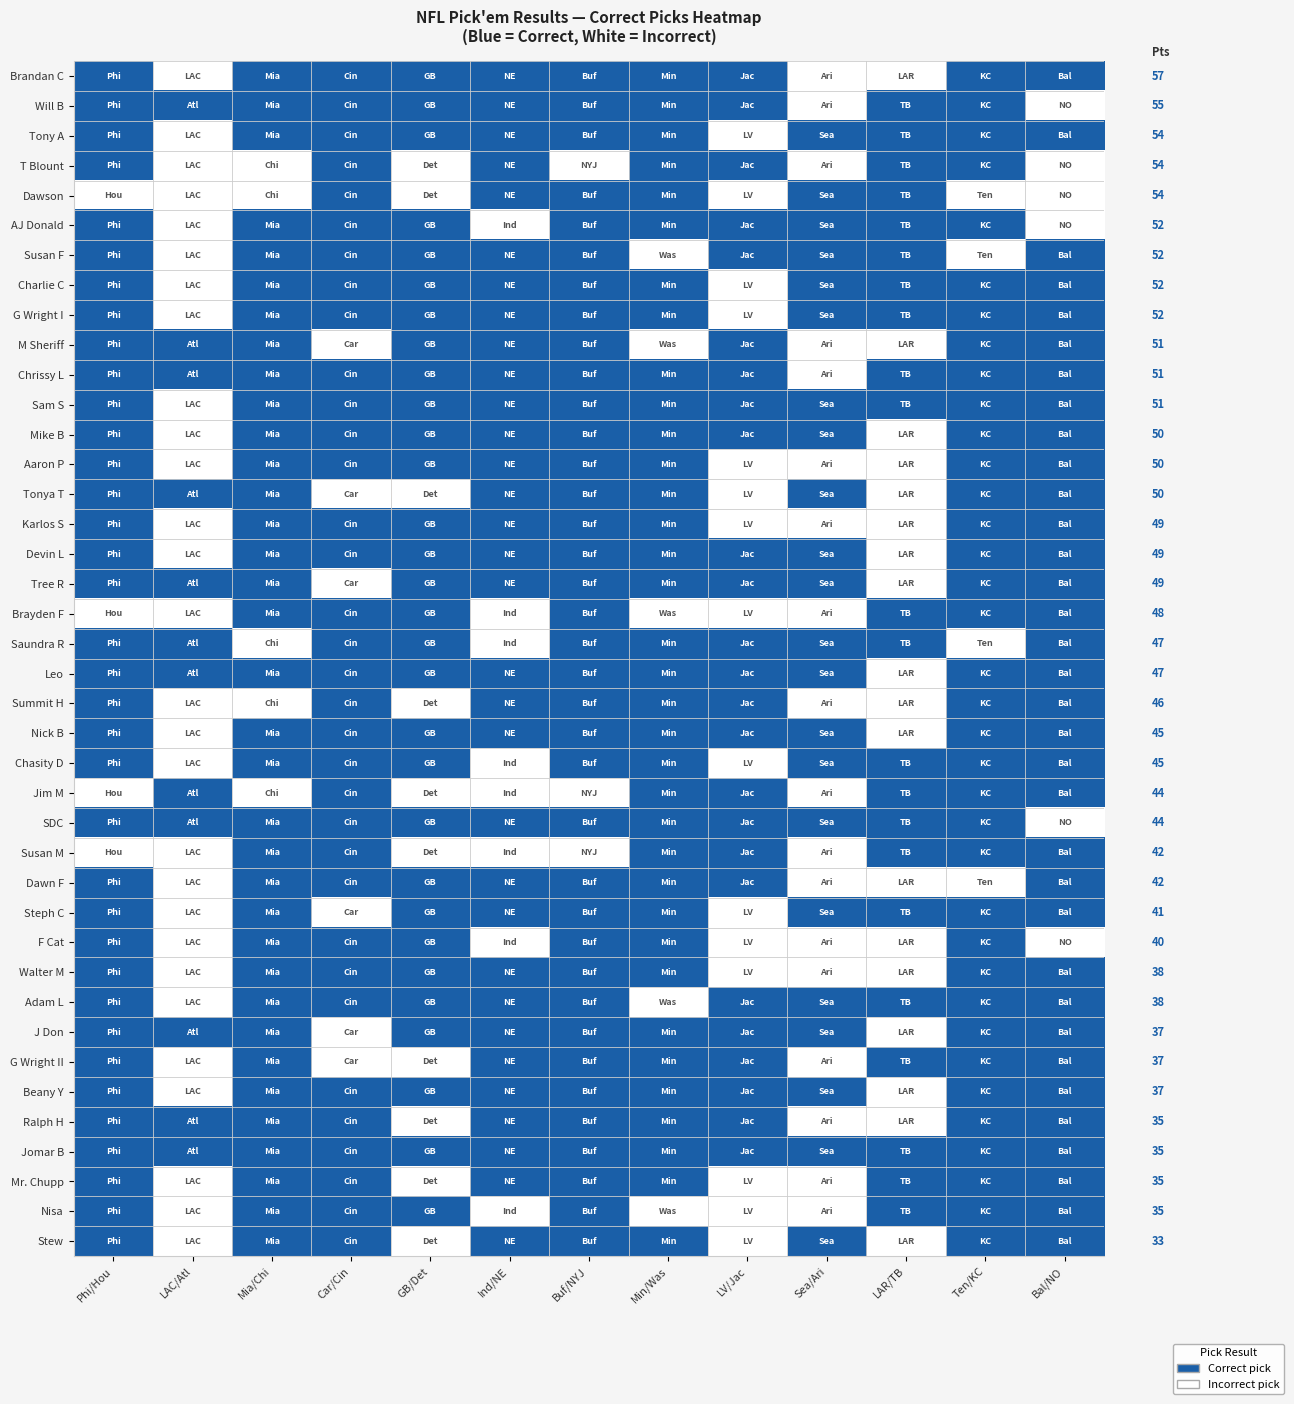

How many values in the Chasity D series are below 1?

3